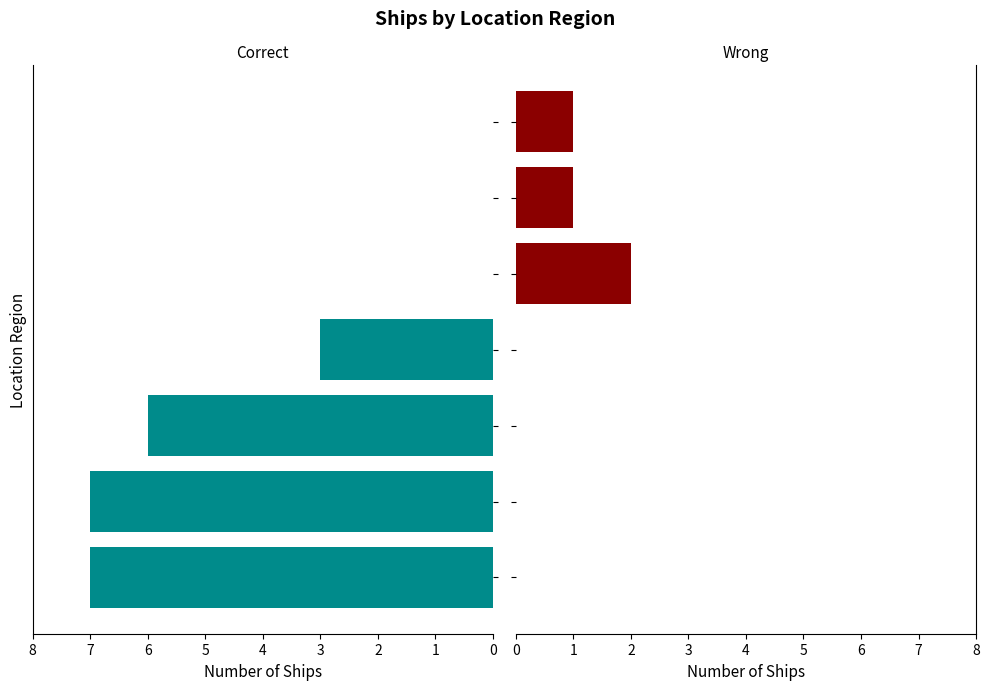

What is the difference between the second highest and minimum values in the Wrong series?

1